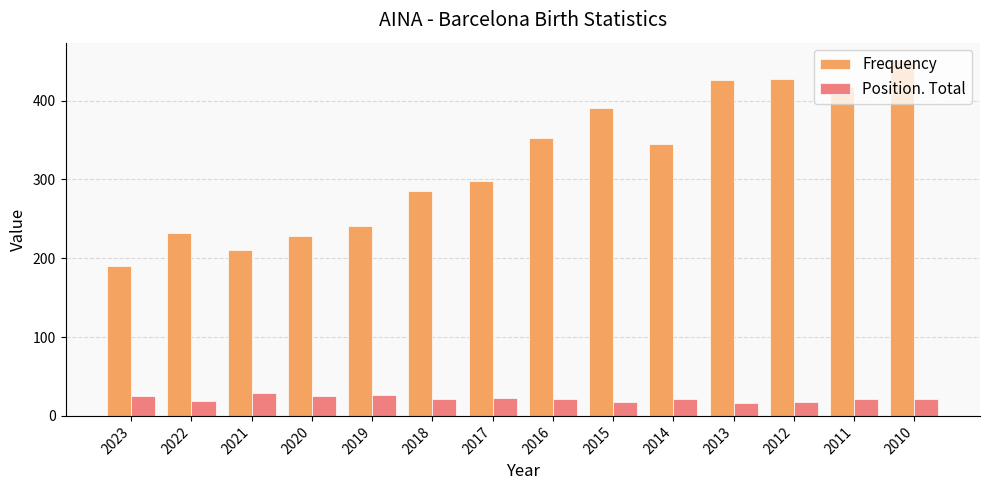

At how many categories does at least one series exceed 424?

3